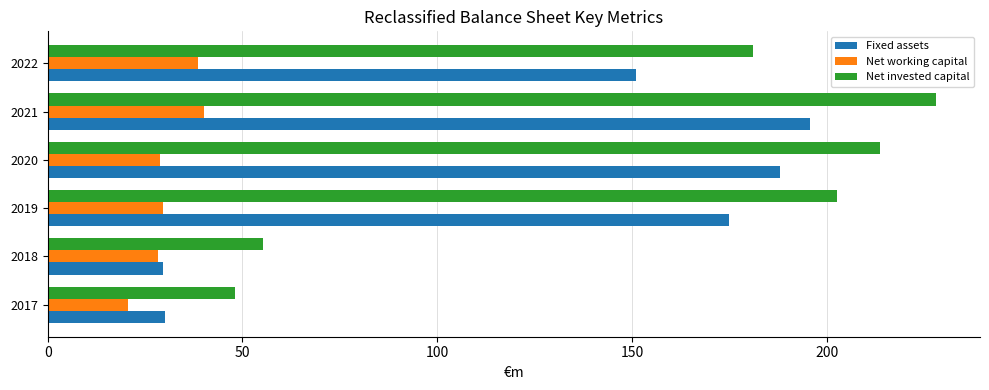

Which series has the widest spread of values?

Net invested capital